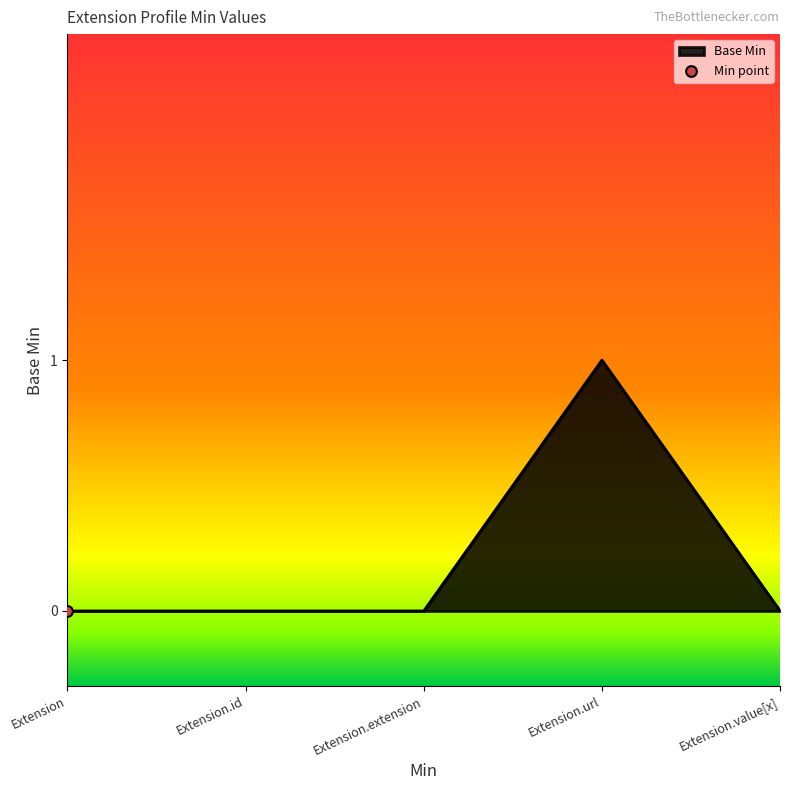

Between Extension.url and Extension.id, which is larger?

Extension.url